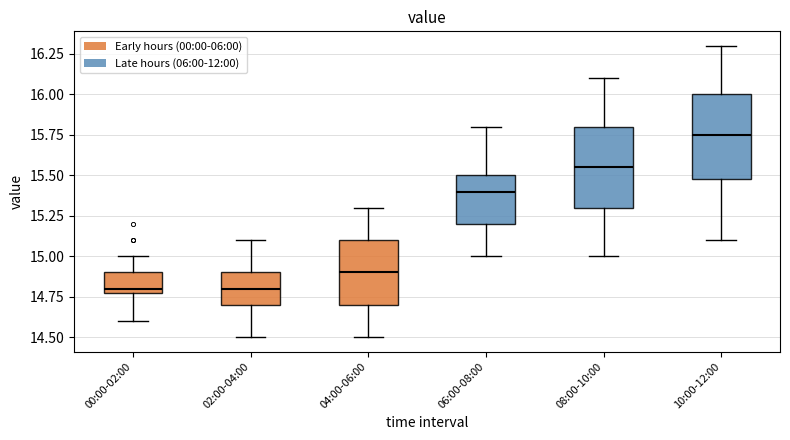

Where does the median line of the box for 04:00-06:00 sit on the y-axis? The values are not printed on the chart, so give them approximately, as read against the axis.

14.90